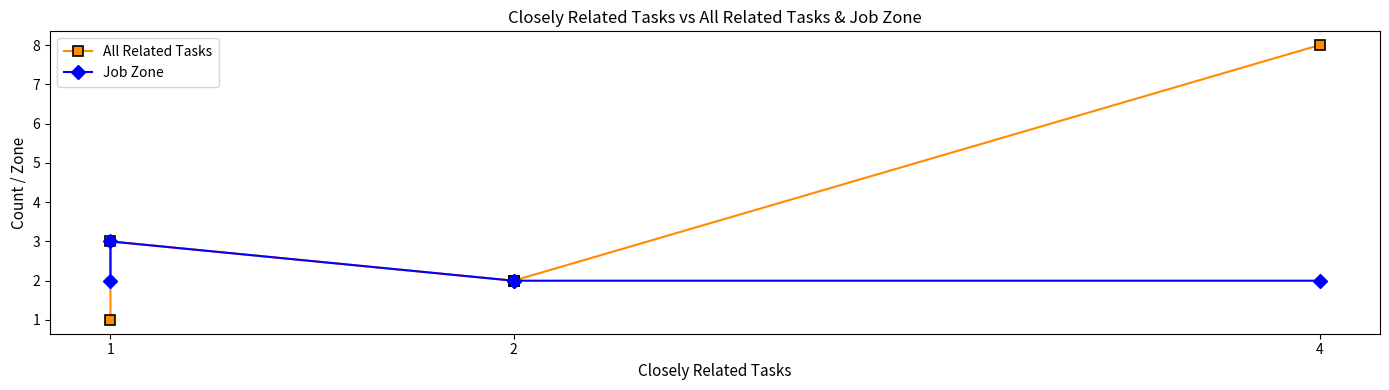

What is the minimum value for All Related Tasks?

1